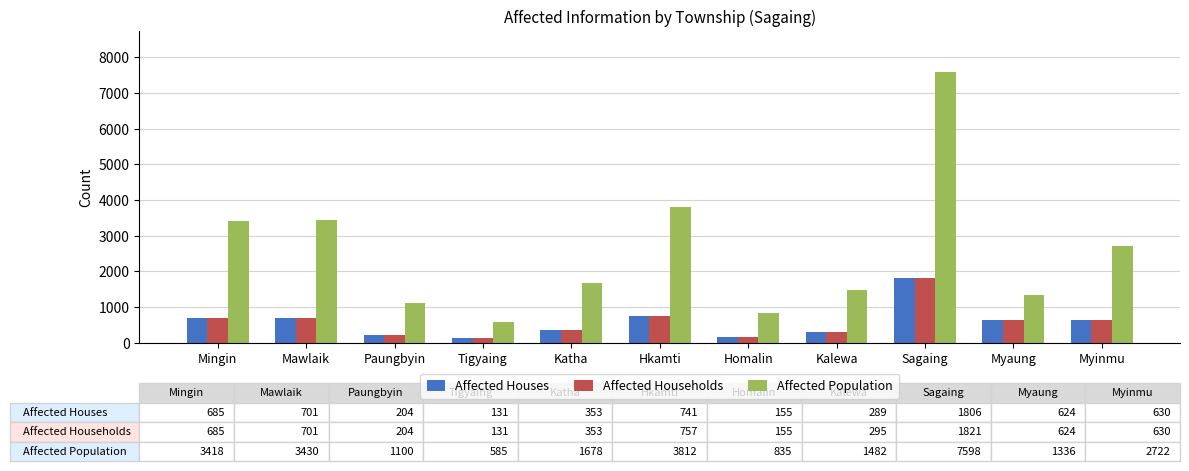

Which series has the widest spread of values?

Affected Population